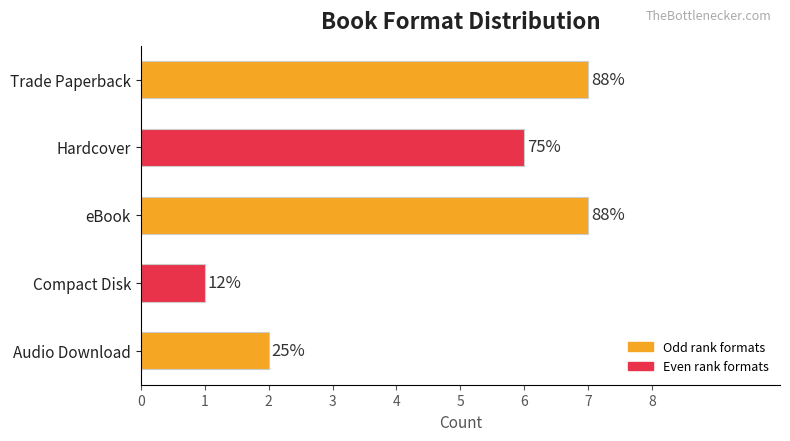

Rank the categories by value from lowest to highest.

Compact Disk, Audio Download, Hardcover, Trade Paperback, eBook